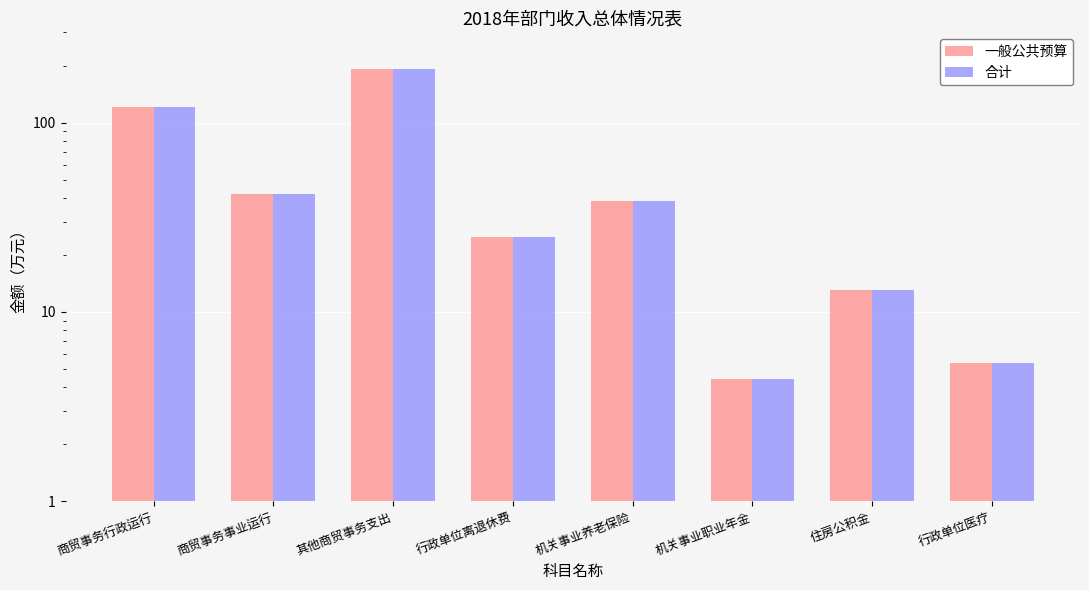

What is the value of the 合计 bar at the 3rd from the left?

192.0